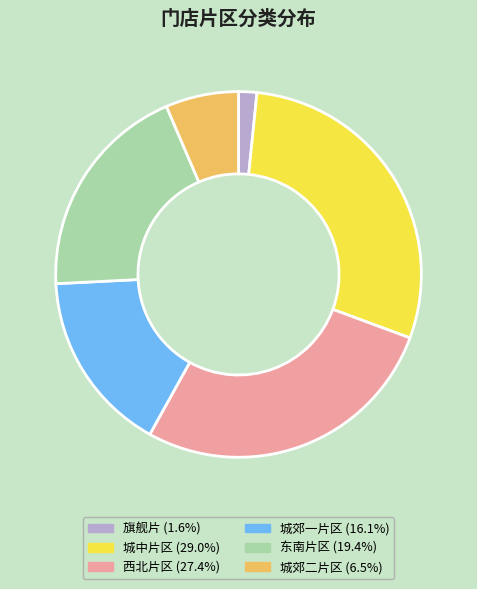

Combined, do 东南片区 and 城中片区 account for over 50%?

No